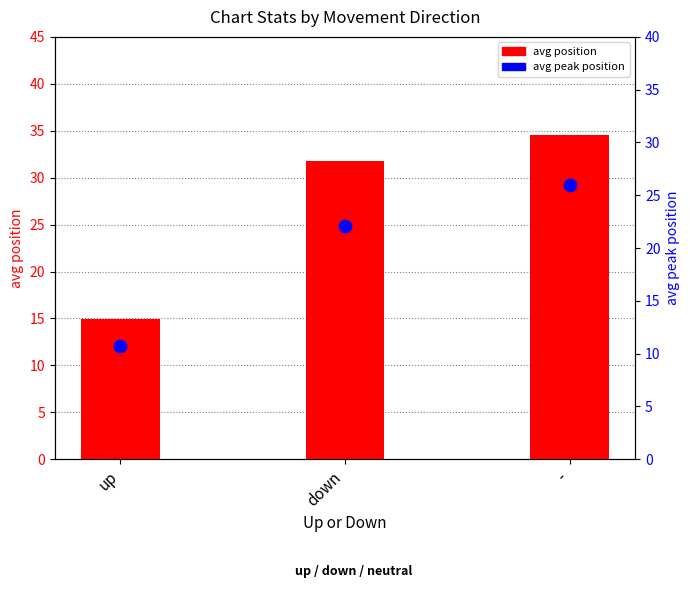

Which series has the largest total across all categories?

avg position